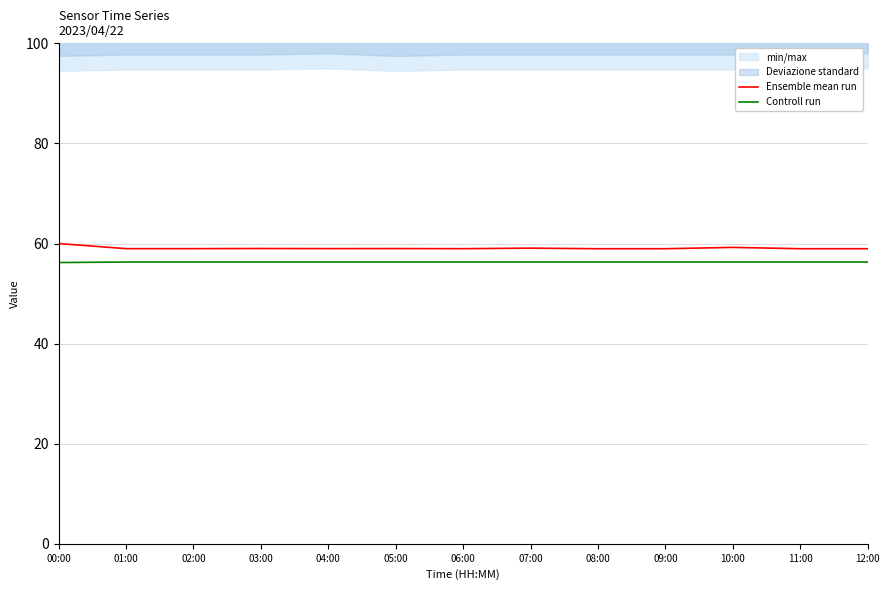

True or false: Ensemble mean run has more than 2 points higher than both neighbors.

True